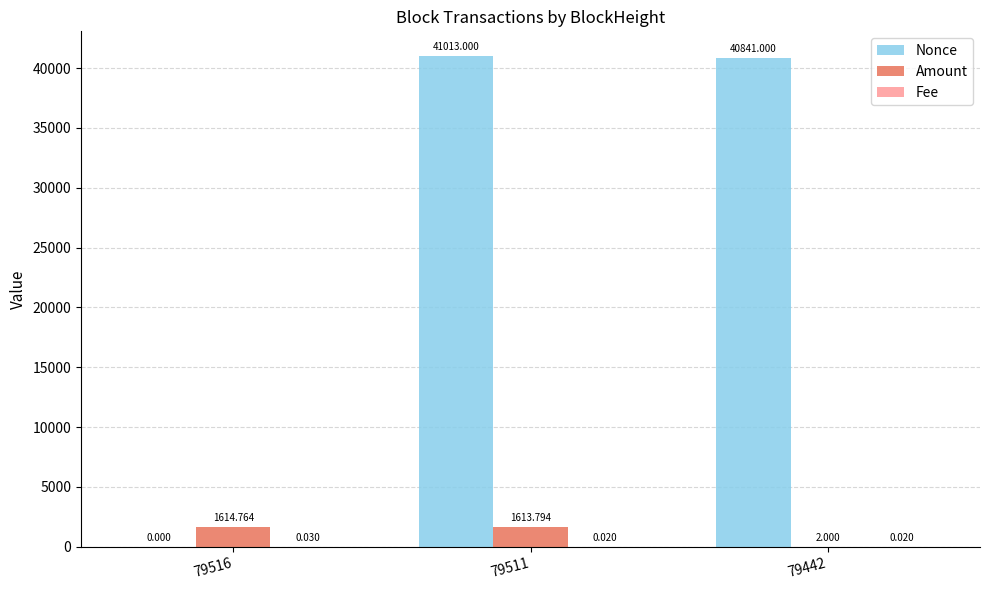

Which series has the widest spread of values?

Nonce